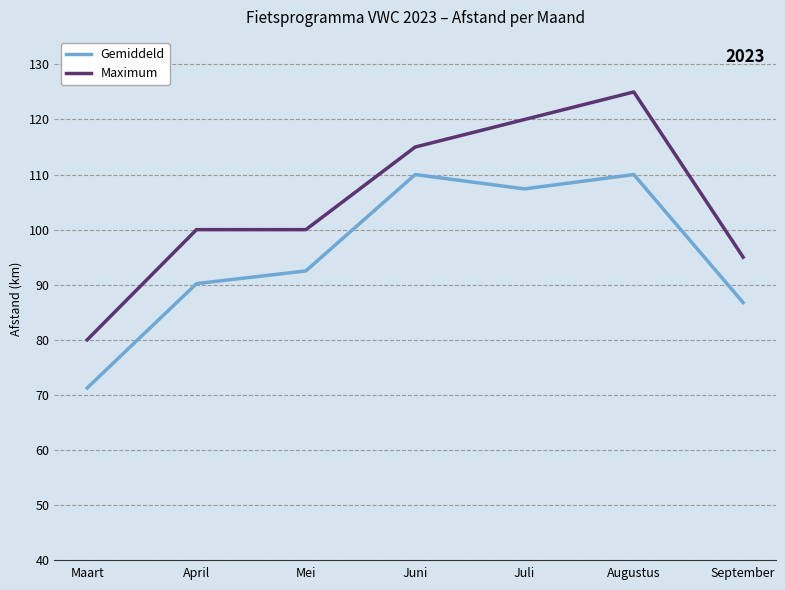

What is the sum of the Maximum values at Juni and Maart?

195.0